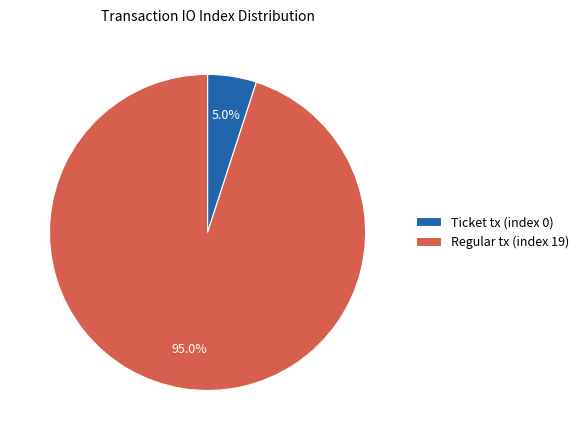

Does Regular tx (index 19) account for over 50% of the chart?

Yes